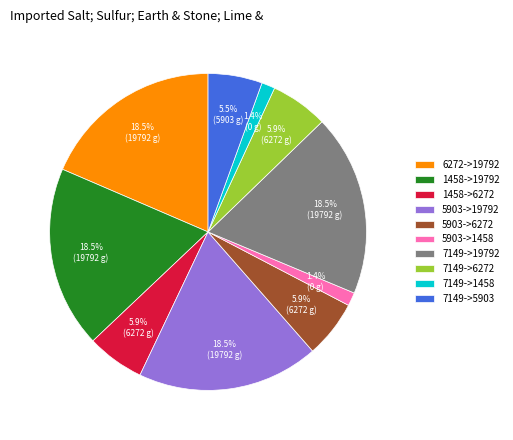

Is 7149->6272 the majority of the pie?

No